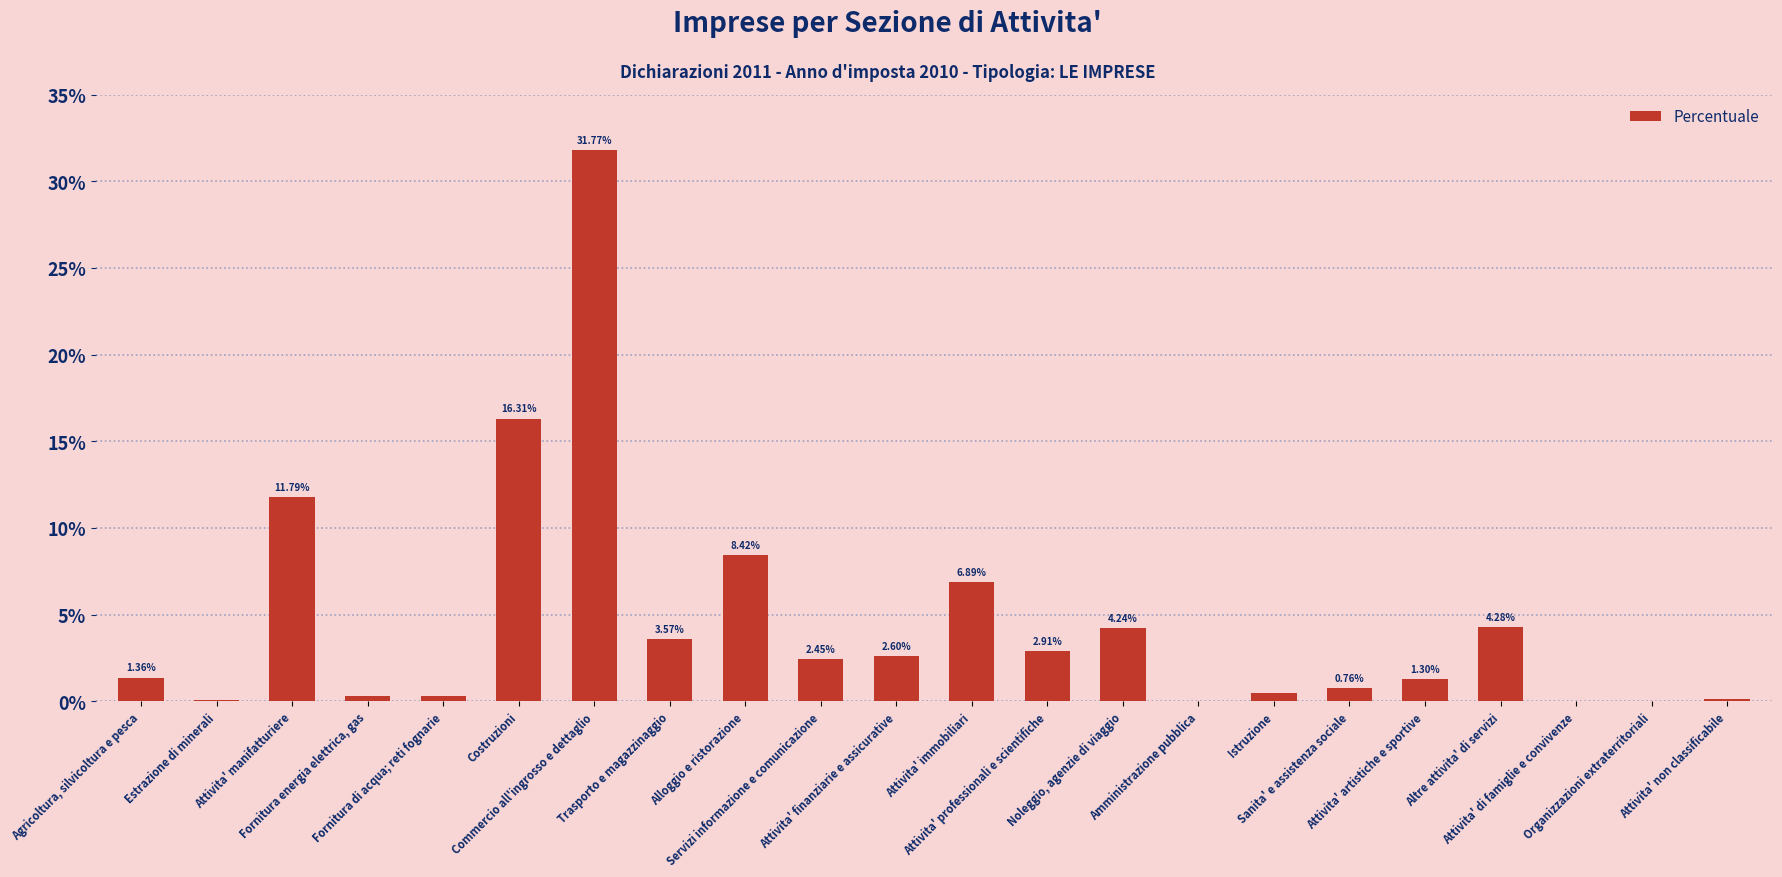

What is the label of the 17th bar from the left?

Sanita' e assistenza sociale